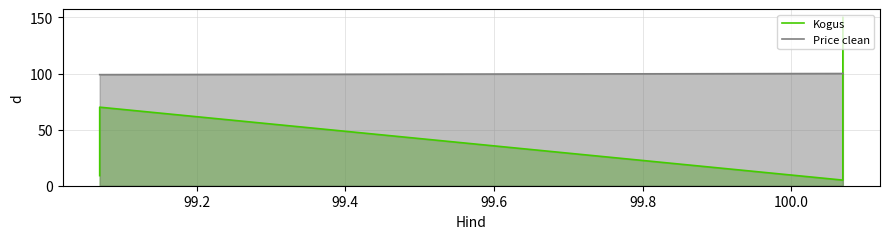

Count the number of data series in this chart.

2